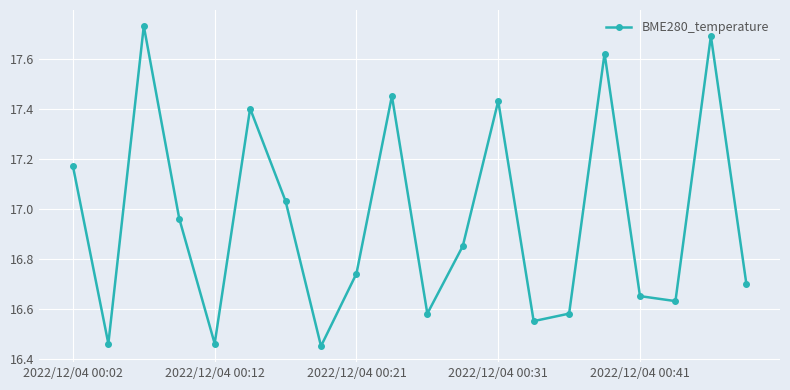

What is the difference between the maximum and minimum values?

1.3